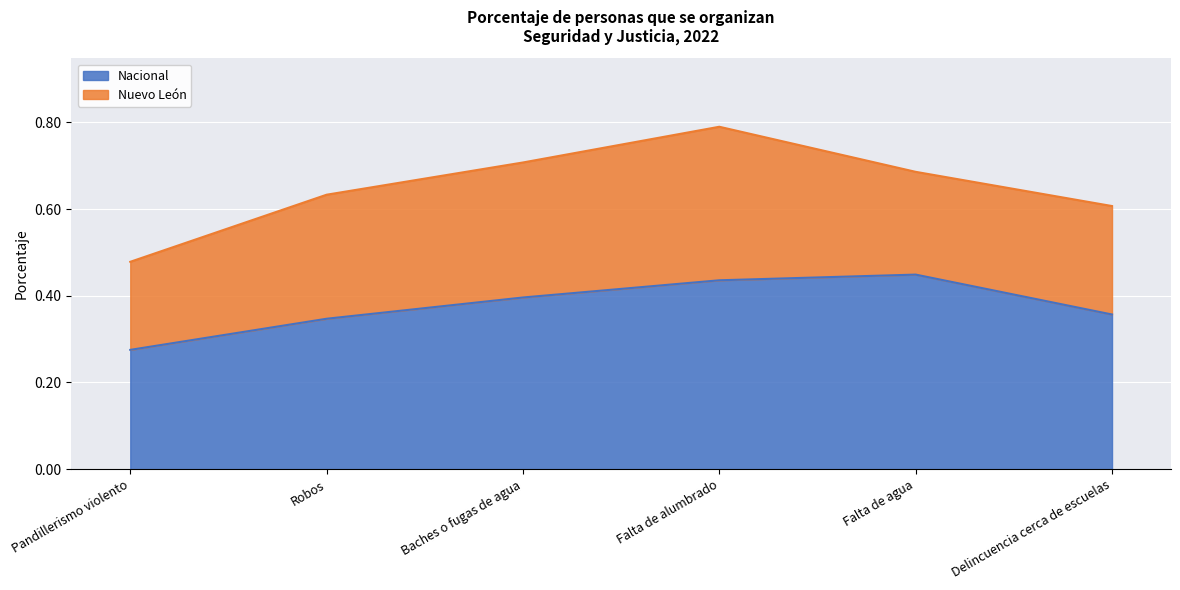

What is the smallest value displayed?

0.3